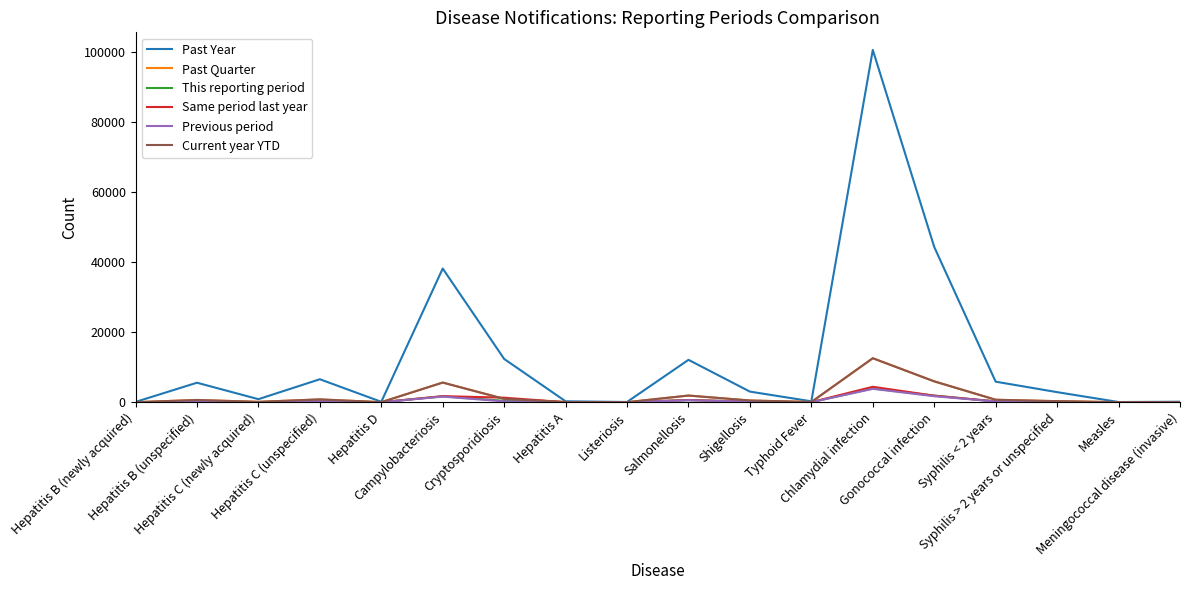

At how many categories does at least one series exceed 34015?

3